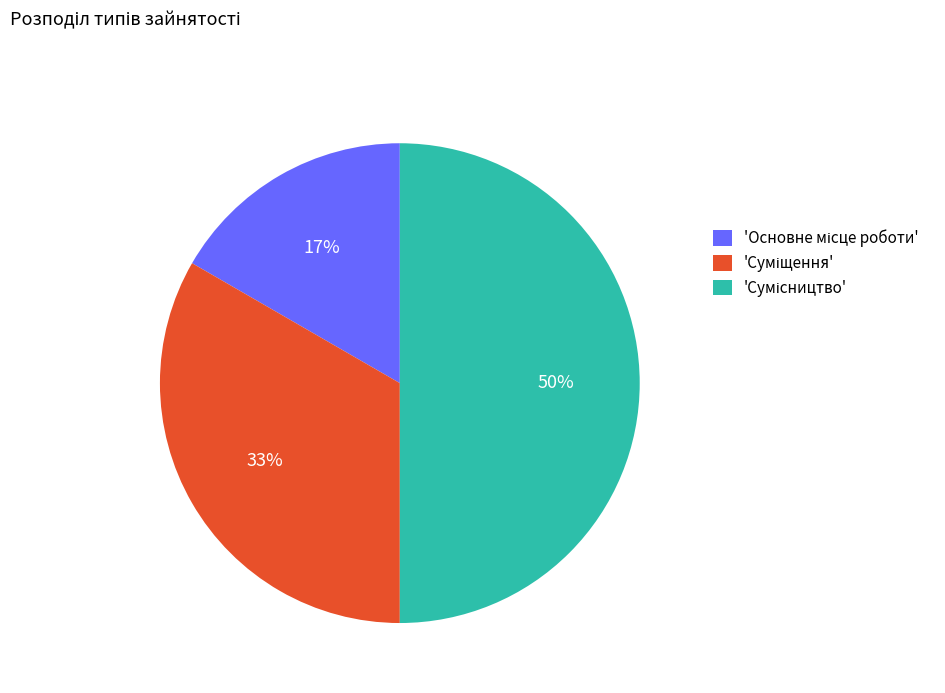

To the nearest percent, what is the difference between the largest and smallest slice percentages?

33%